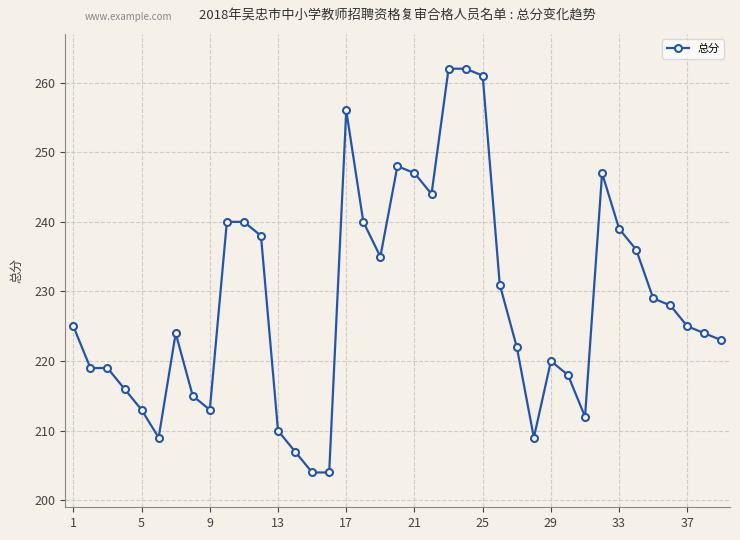

How many distinct data groups are displayed?

1